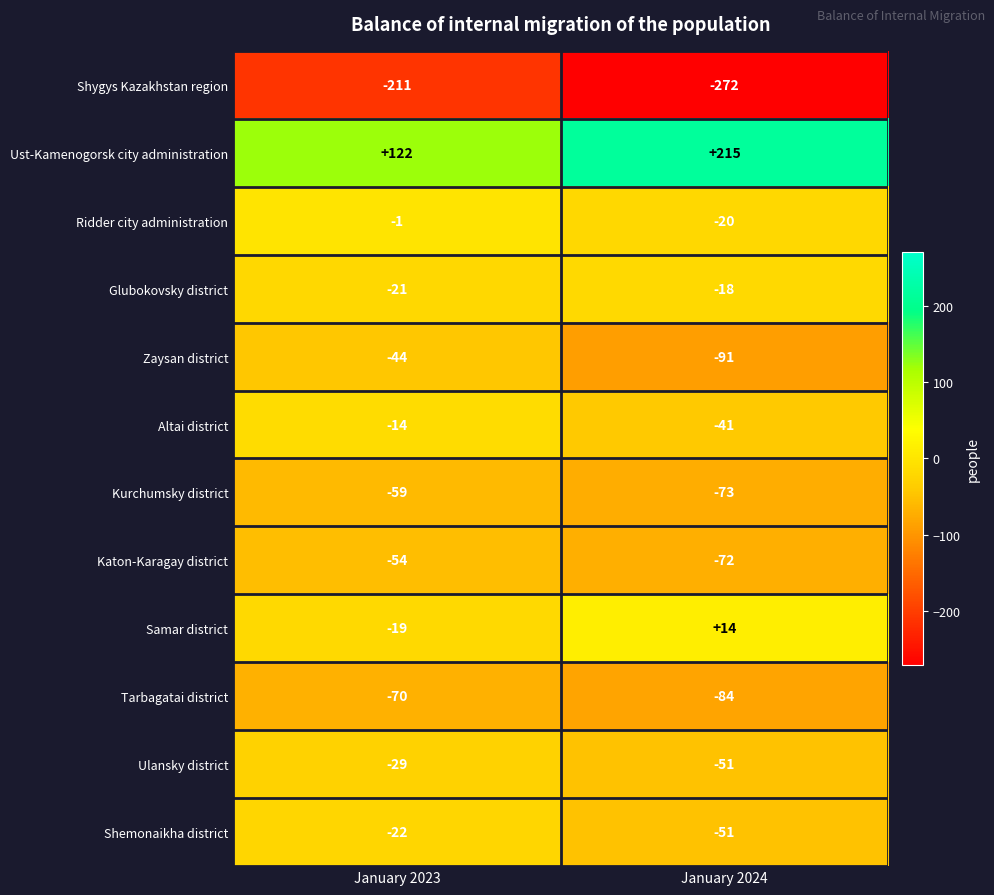

Is it true that Katon-Karagay district equals -54 at January 2023?

True